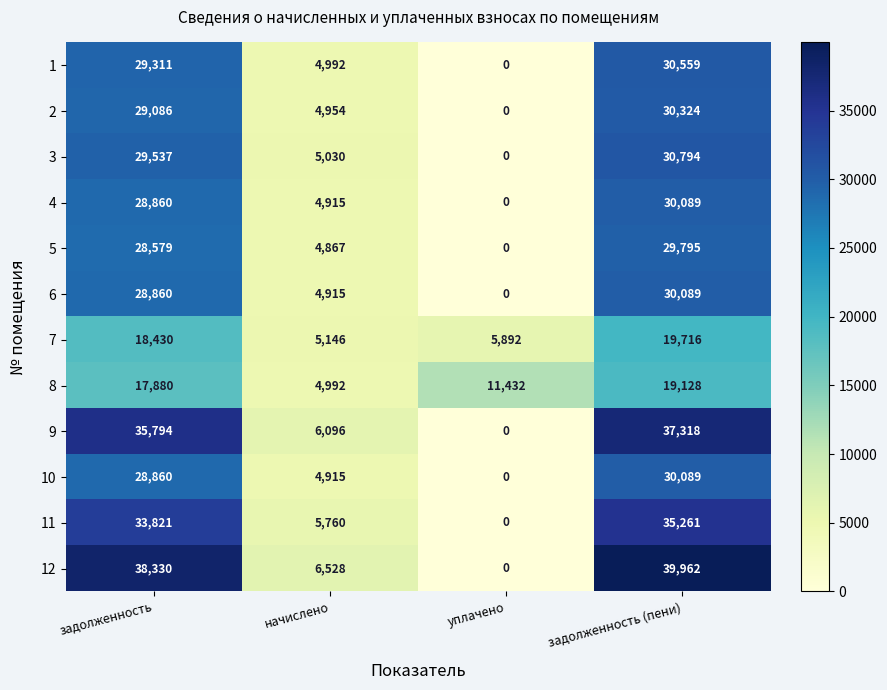

True or false: 9 has a value of 0 at уплачено.

True